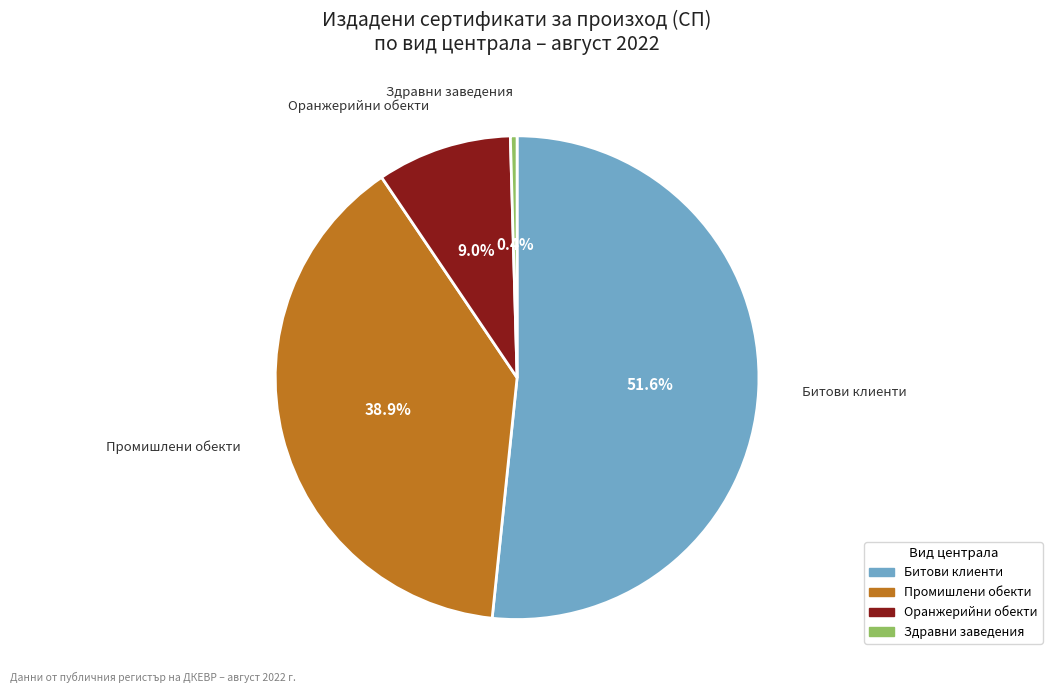

Is there a majority slice in this chart?

Yes